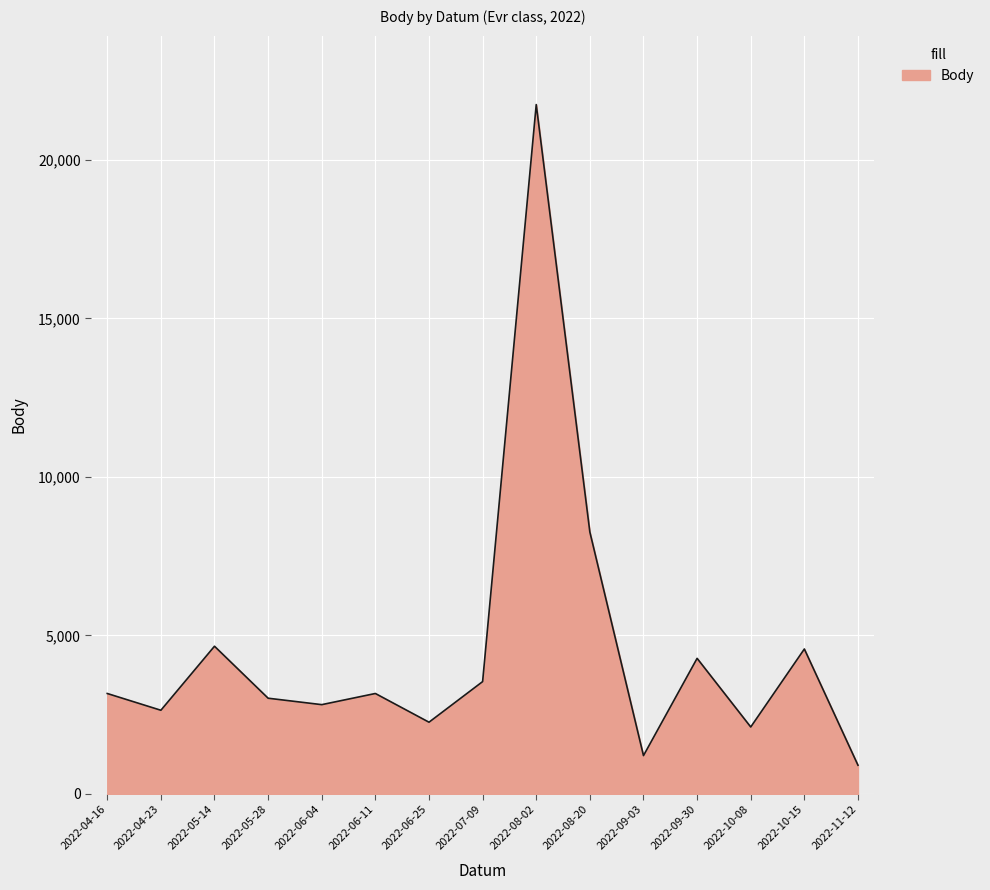

Approximately how many times larger is the value at 2022-09-30 compared to 2022-08-02?

0.2